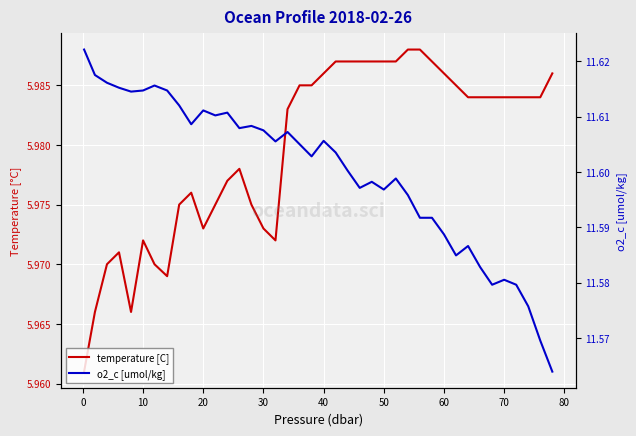

Does the chart display data point markers on the line(s)?

No